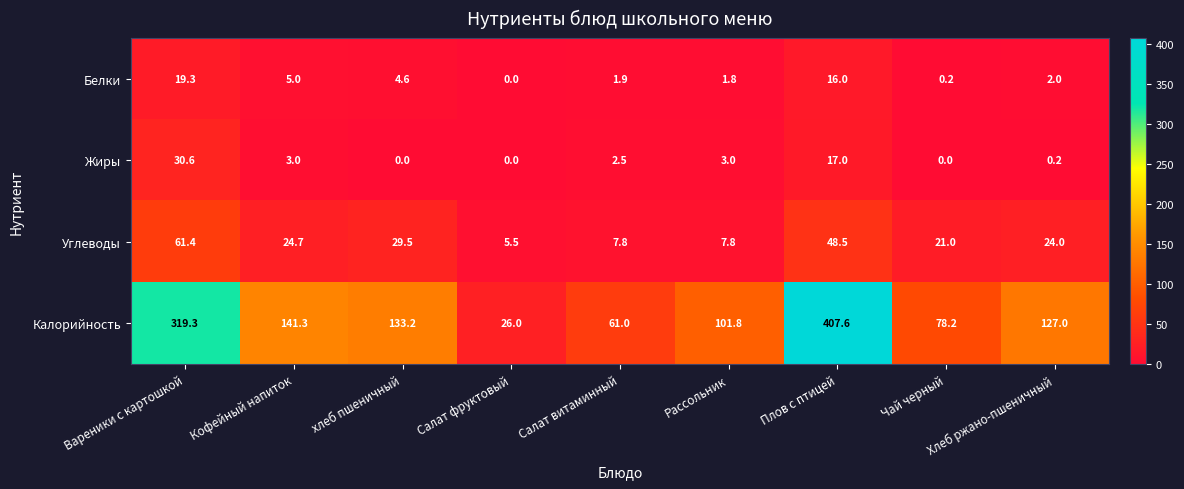

How many series are shown in this chart?

4